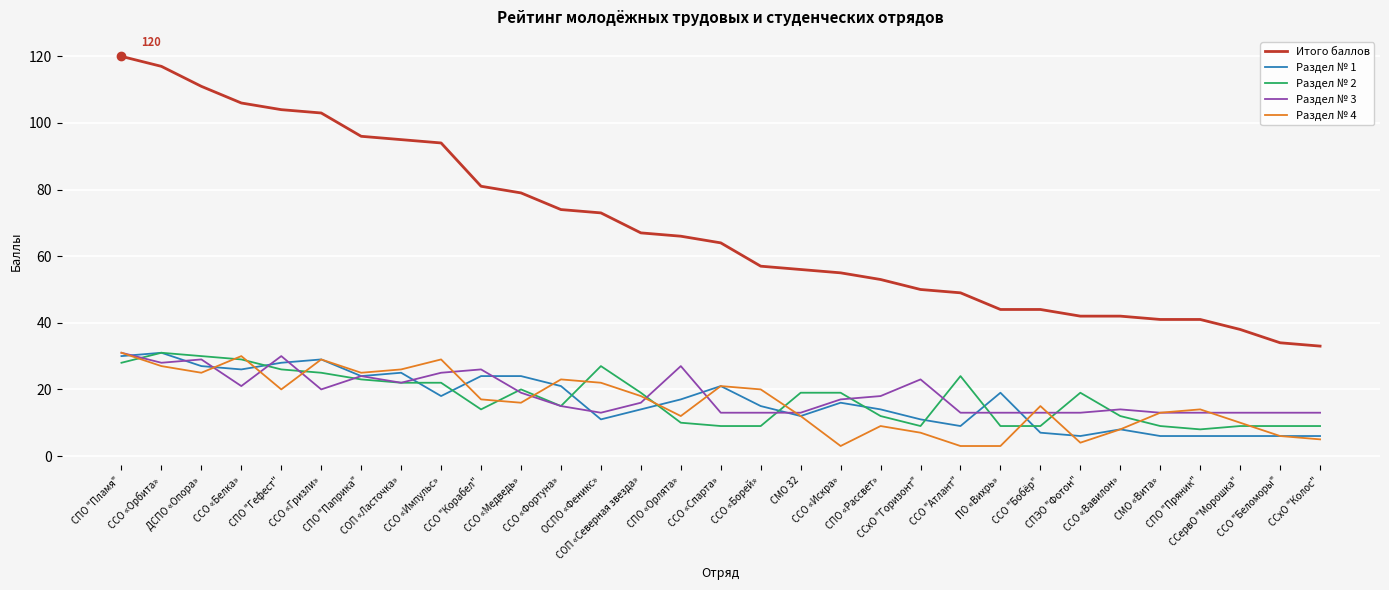

Is the value of Раздел № 3 at СМО «Вита» greater than the value of Итого баллов at ССО "Бобёр"?

No